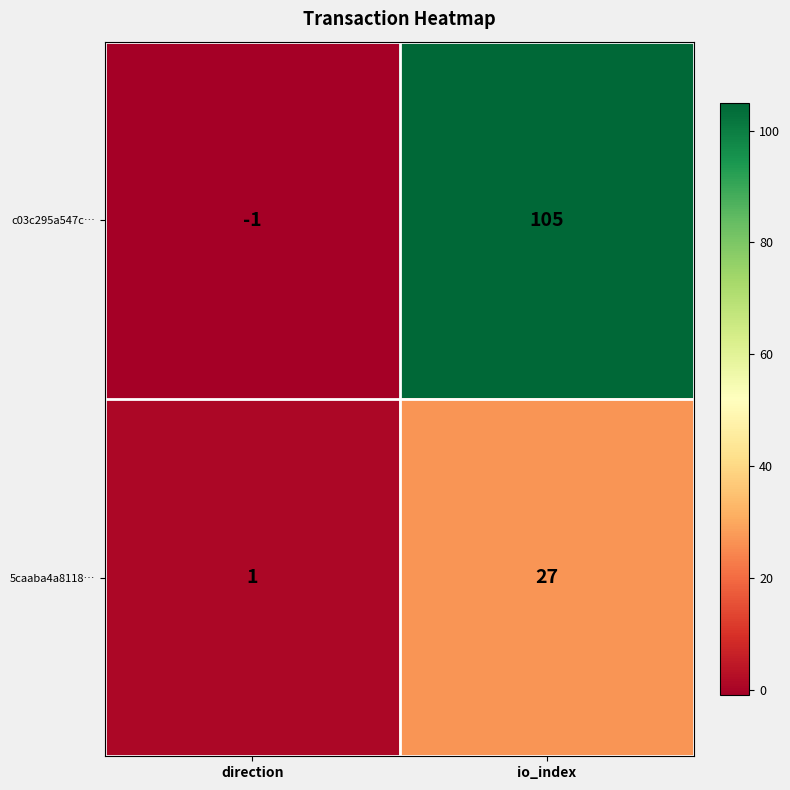

Reading left to right, list all the values displayed in this chart.

c03c295a547c…: direction=-1	io_index=105
5caaba4a8118…: direction=1	io_index=27